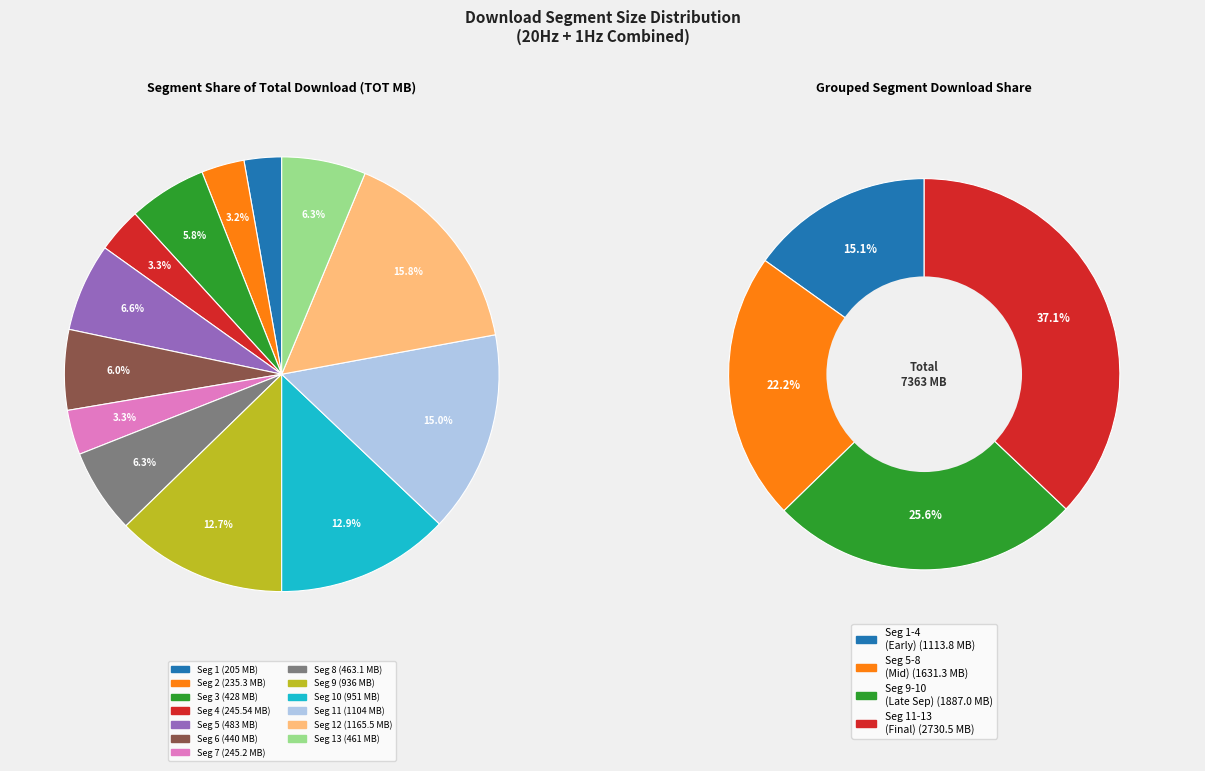

How many slices are in this pie chart?

13